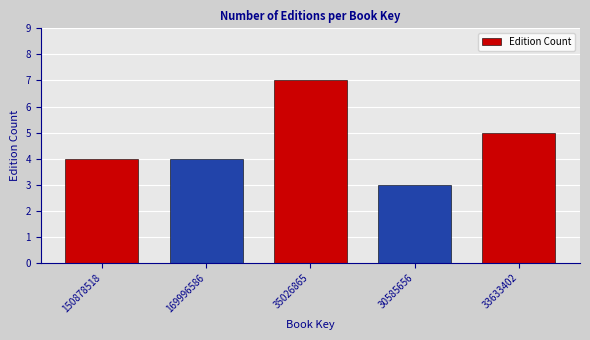

Reading left to right, transcribe all the data shown in this chart.

150878518=4	169996586=4	35026865=7	30585656=3	33633402=5